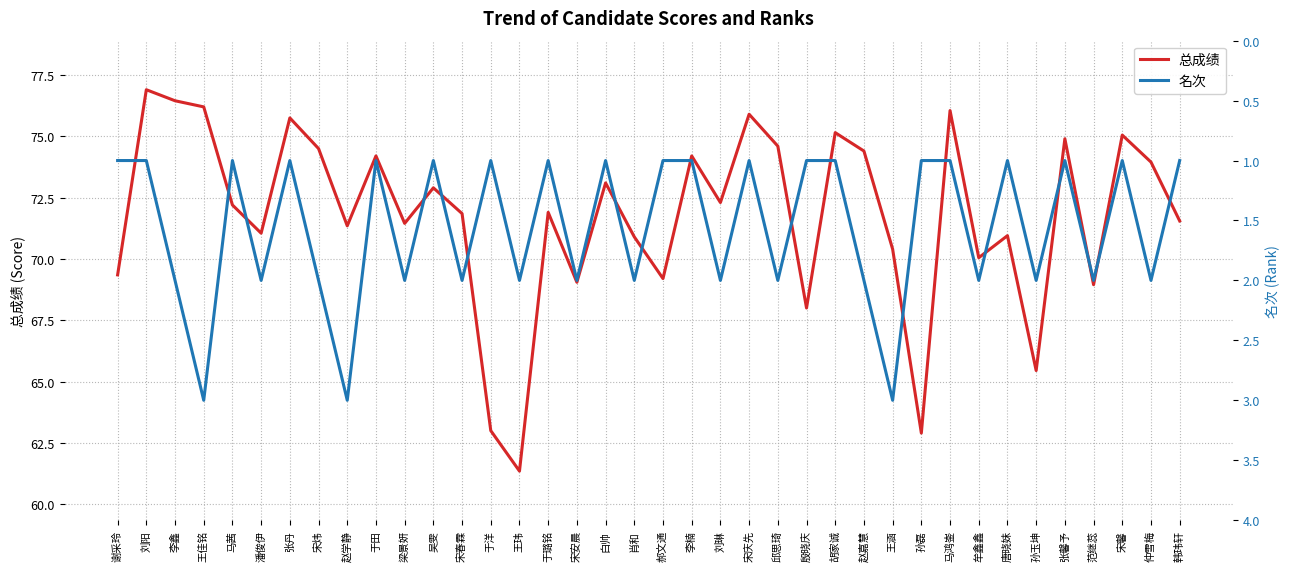

What is the maximum value shown in the chart?

76.9